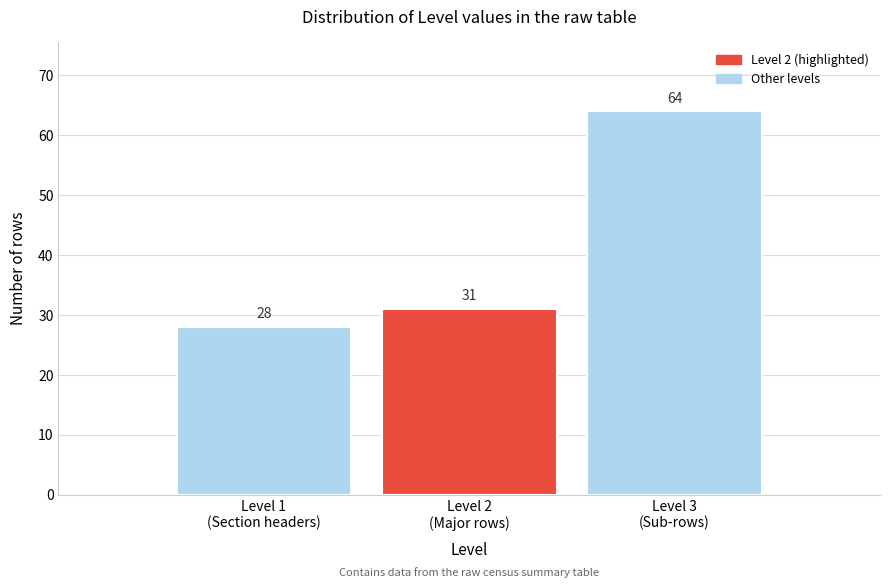

Reading left to right, transcribe all the data shown in this chart.

28	31	64